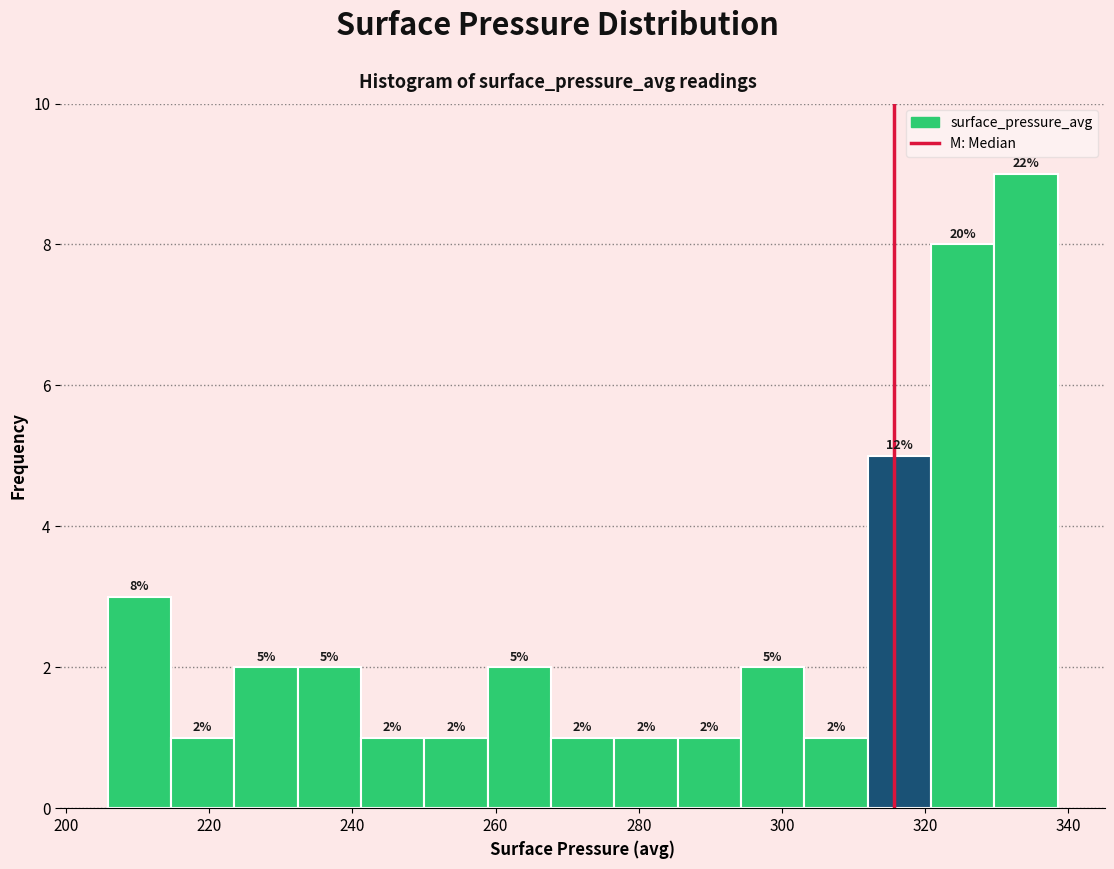

Which range on the x-axis has the tallest bar?

330 to 338